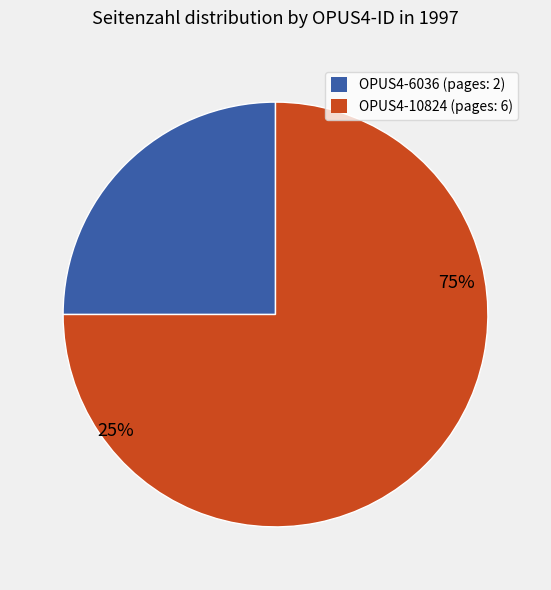

To the nearest percent, what is the average slice percentage?

50%